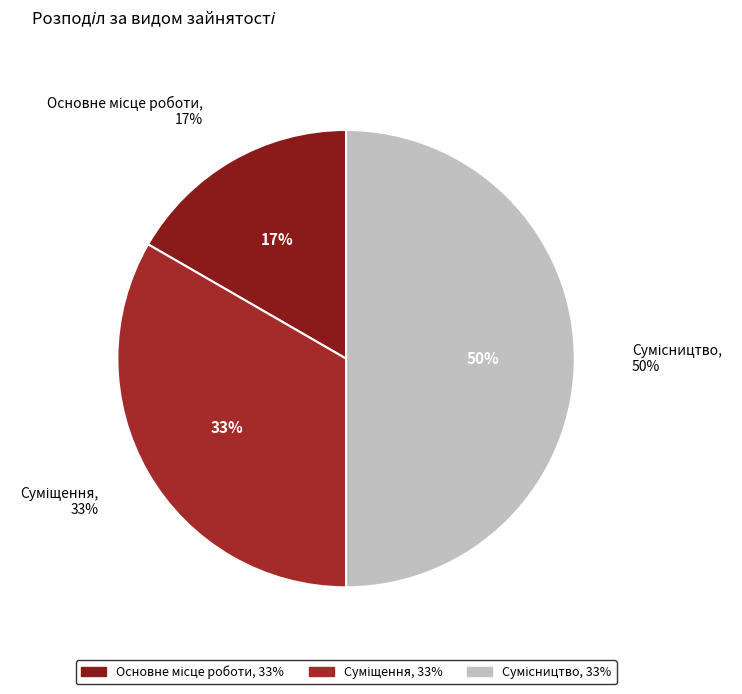

What percentage do Суміщення and Основне місце роботи together represent?

50.0%